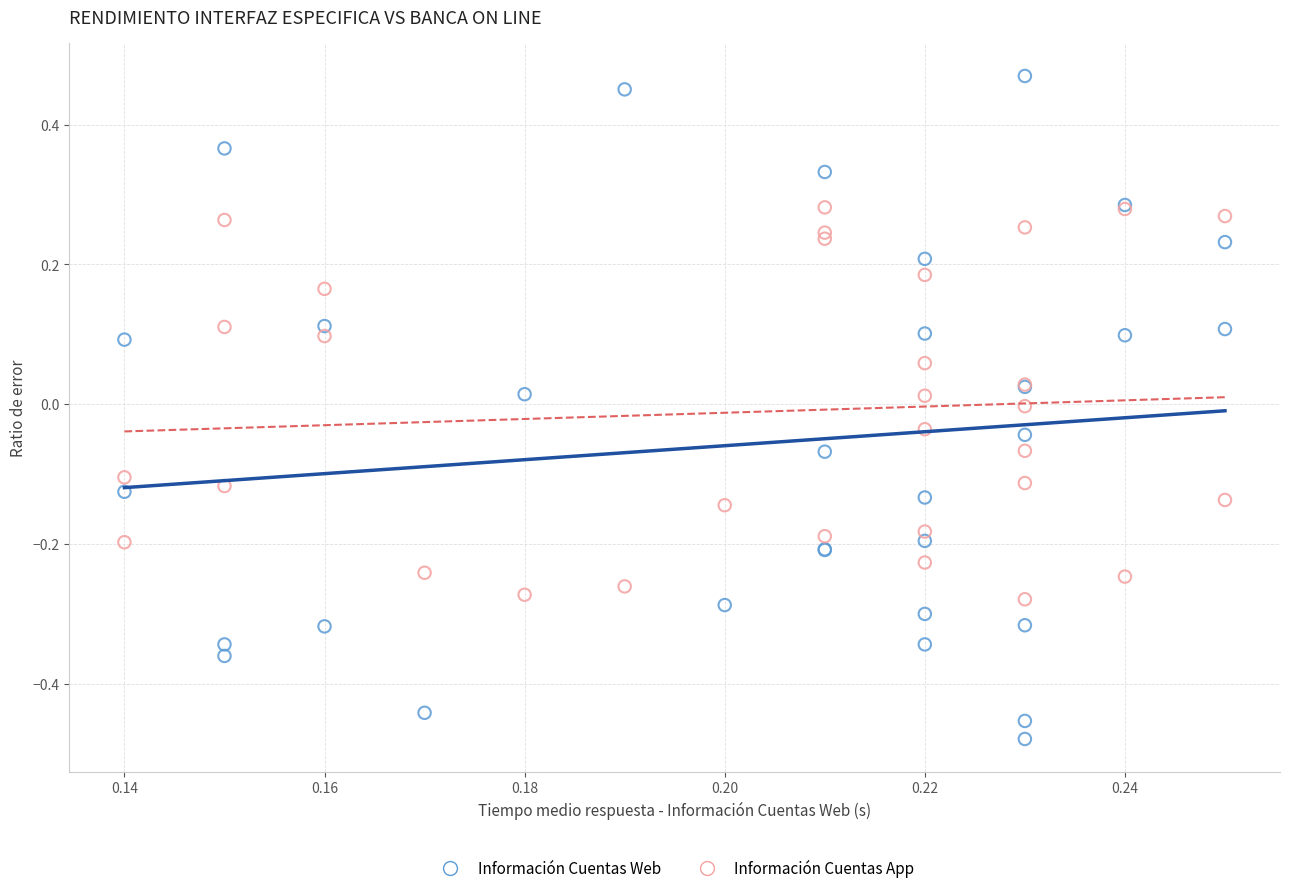

What are all the series names shown in the legend?

Información Cuentas Web, Información Cuentas App